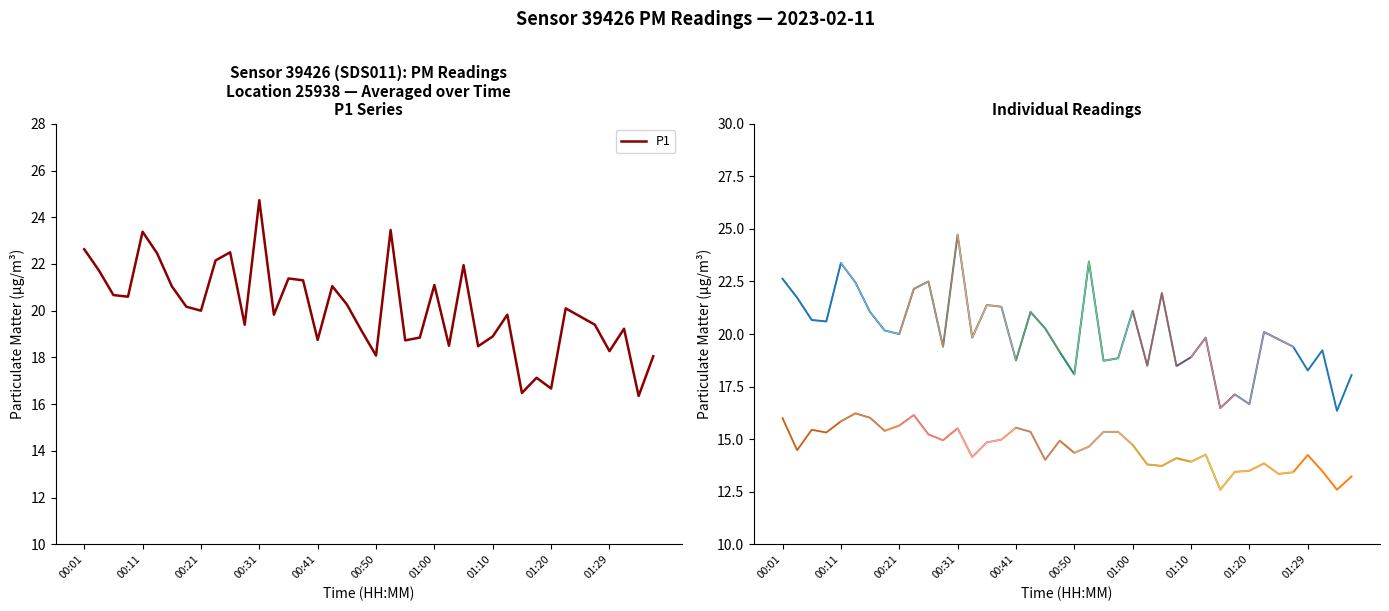

Which series has the largest range (max minus min)?

P1